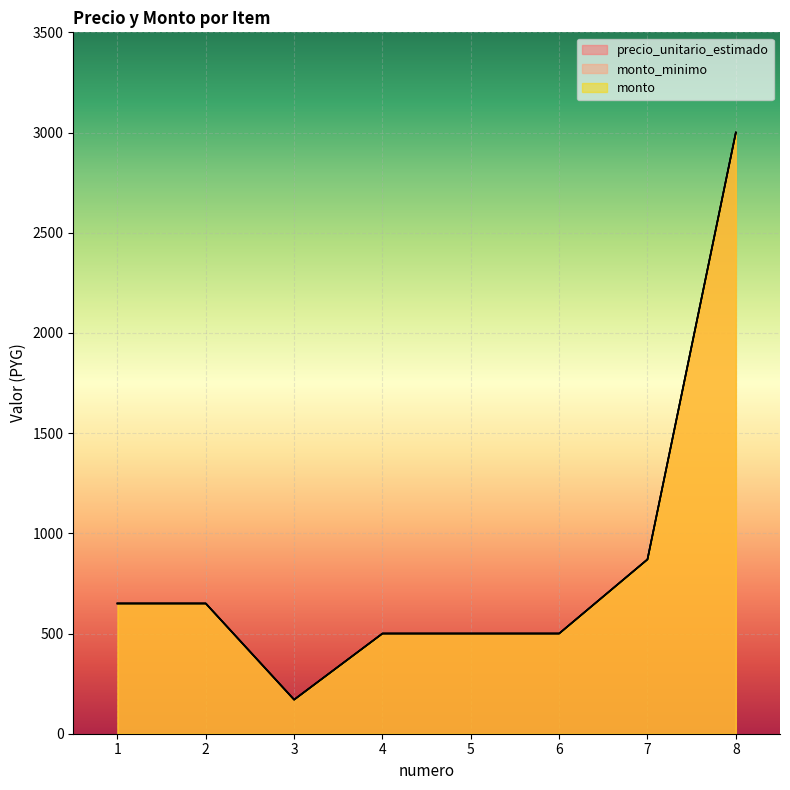

What is the sum of all monto_minimo values?

6840